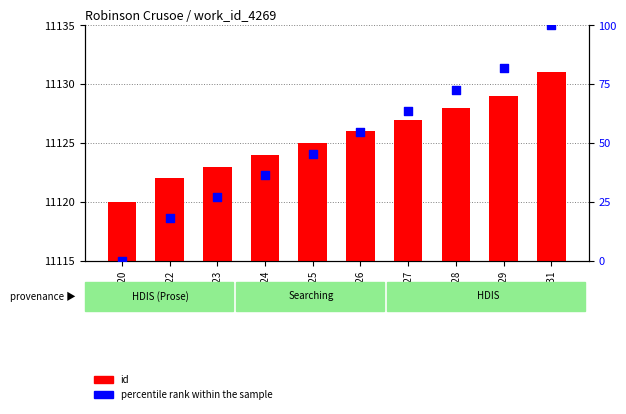

What is the total value across all series at 11127?

11190.6